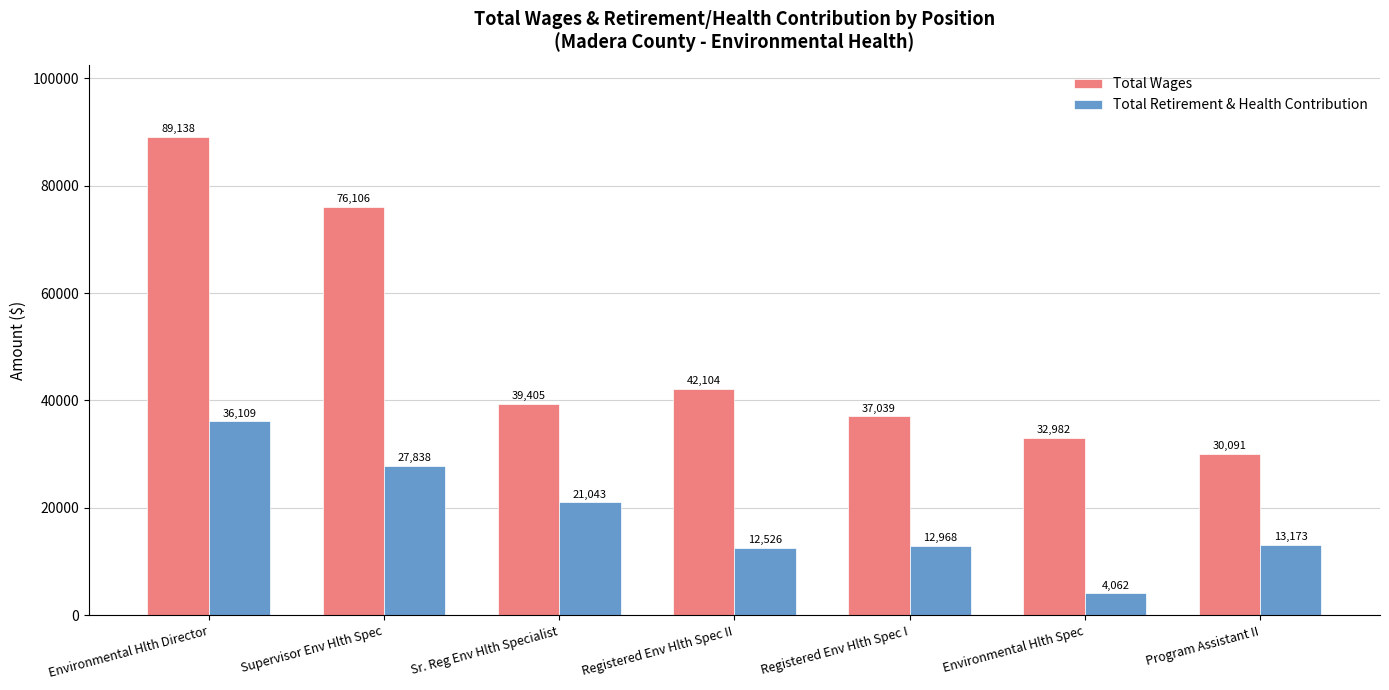

The Total Wages series shows 20655 at Environmental Hlth Director. True or false?

False